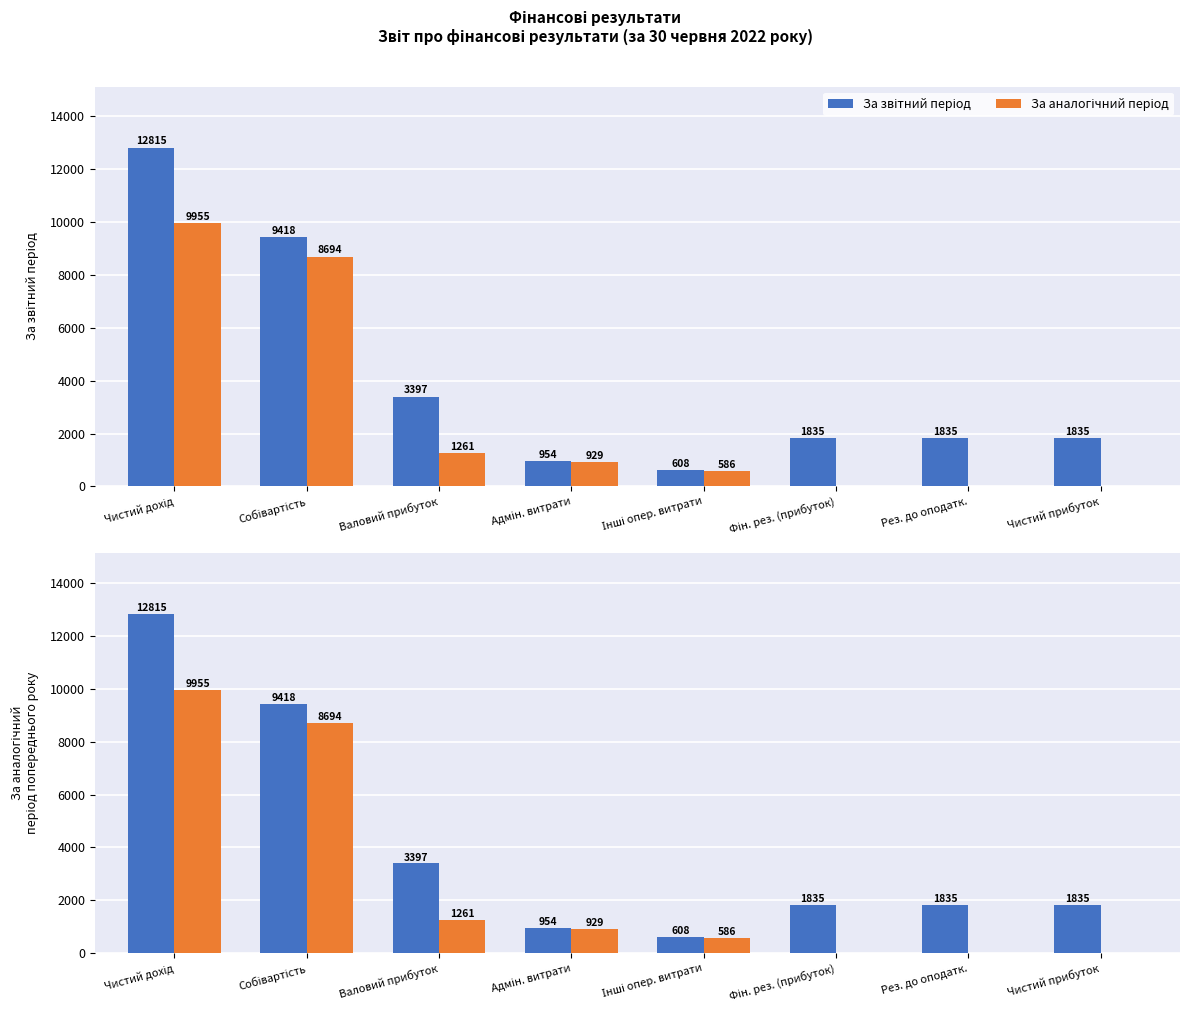

Reading left to right, what are all the values shown in this chart?

За звітний період: Чистий дохід=12815	Собівартість=9418	Валовий прибуток=3397	Адмін. витрати=954	Інші опер. витрати=608	Фін. рез. (прибуток)=1835	Рез. до оподатк.=1835	Чистий прибуток=1835
За аналогічний період: Чистий дохід=9955	Собівартість=8694	Валовий прибуток=1261	Адмін. витрати=929	Інші опер. витрати=586	Фін. рез. (прибуток)=0	Рез. до оподатк.=0	Чистий прибуток=0